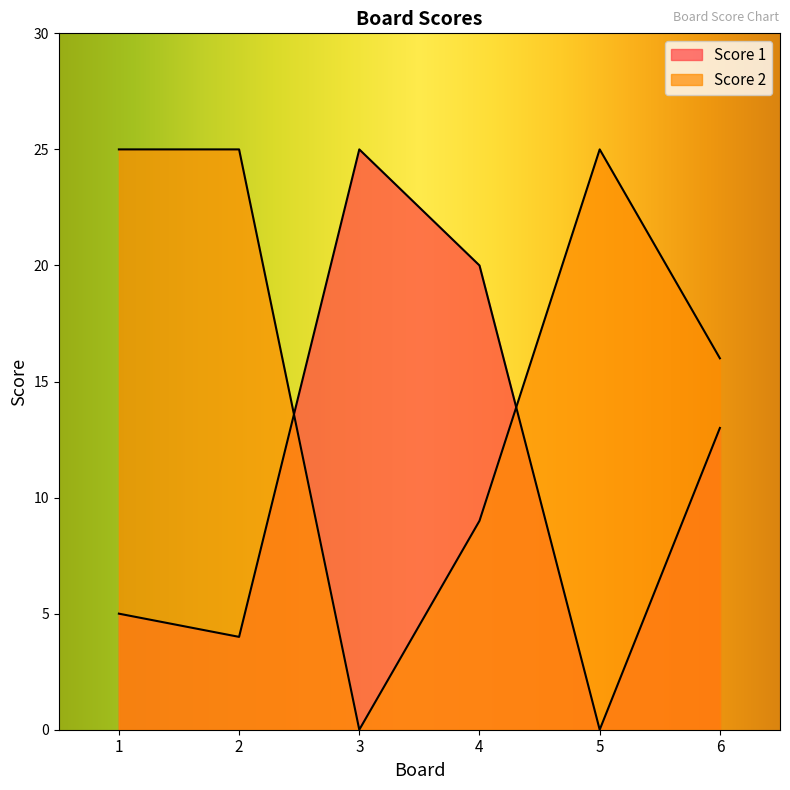

How many distinct data groups are displayed?

2